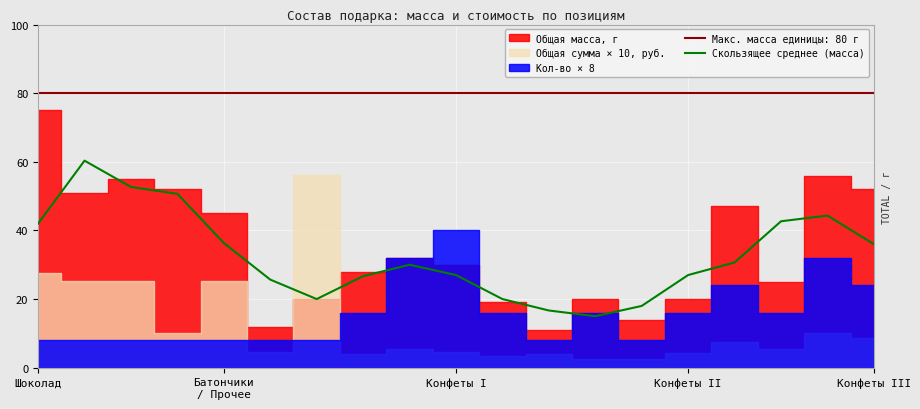

What is the approximate value of Скользящее среднее (масса) at Конфеты I?

27.0